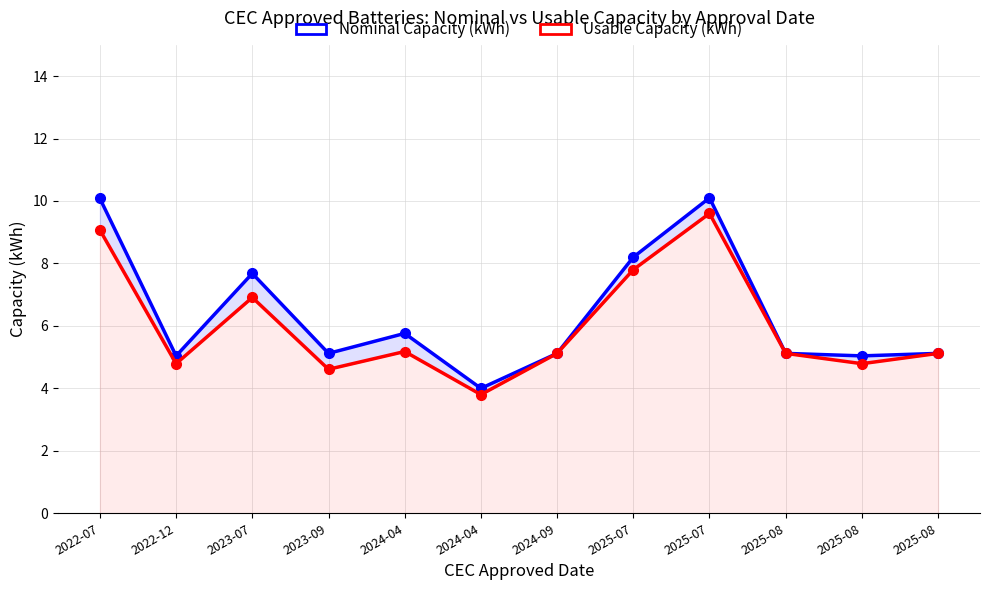

What is the value of the Nominal Capacity (kWh) point at the 2nd from the left?

5.0